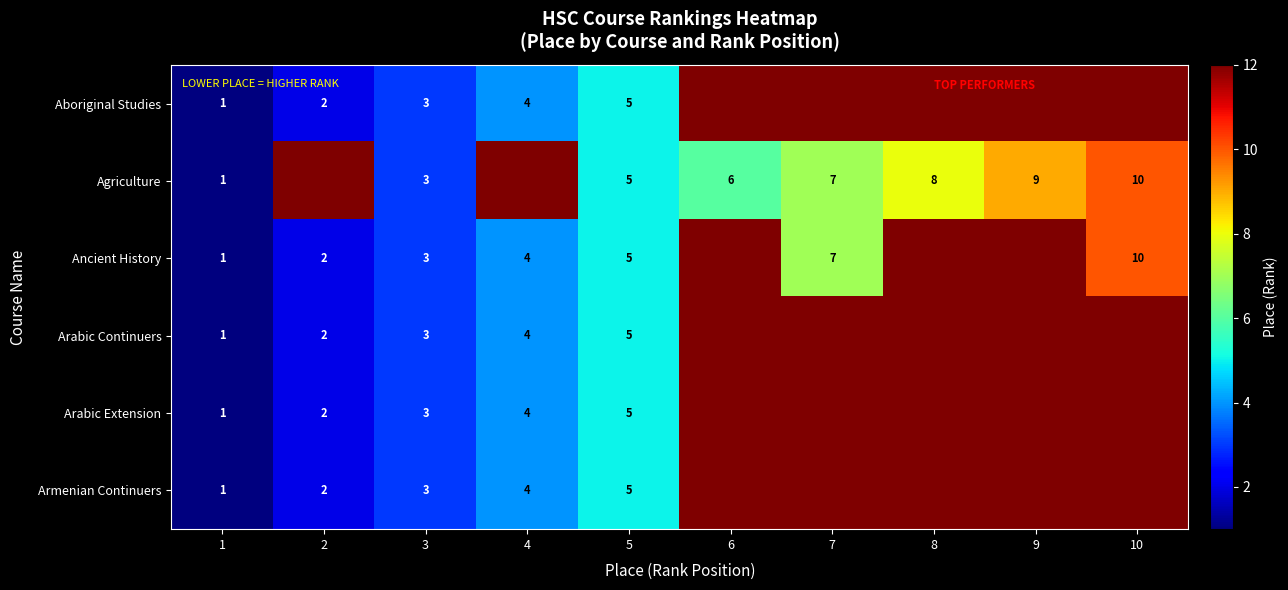

True or false: Agriculture has a value of 2 at 8.

False